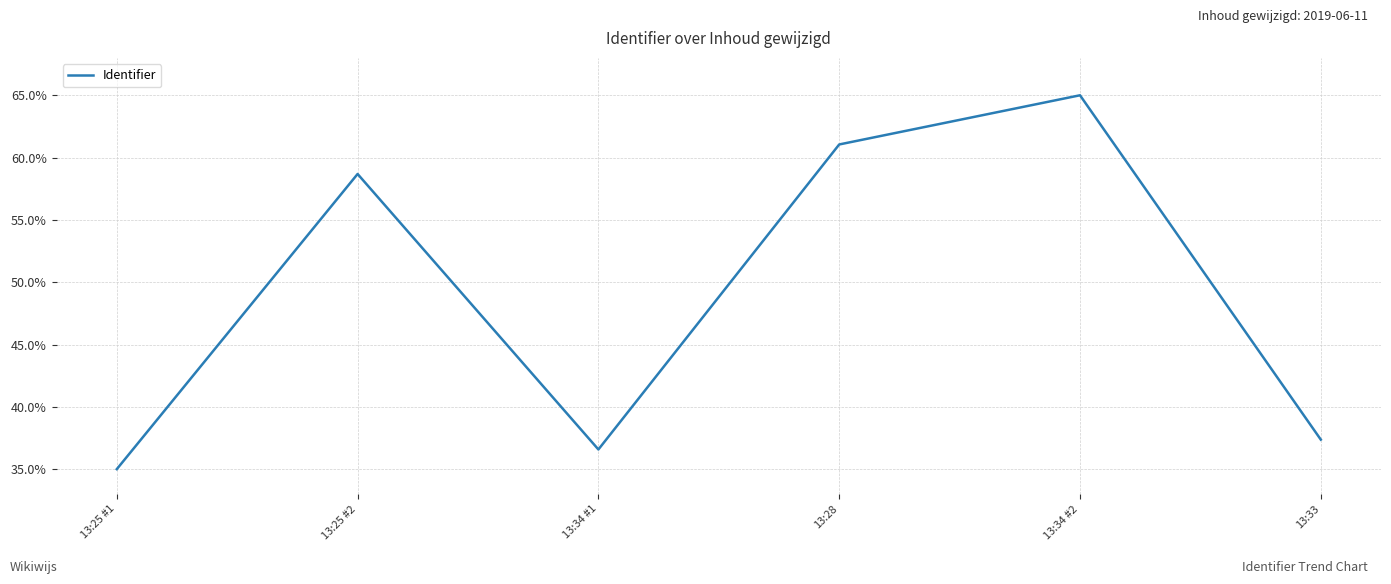

Does the chart display data point markers on the line(s)?

No